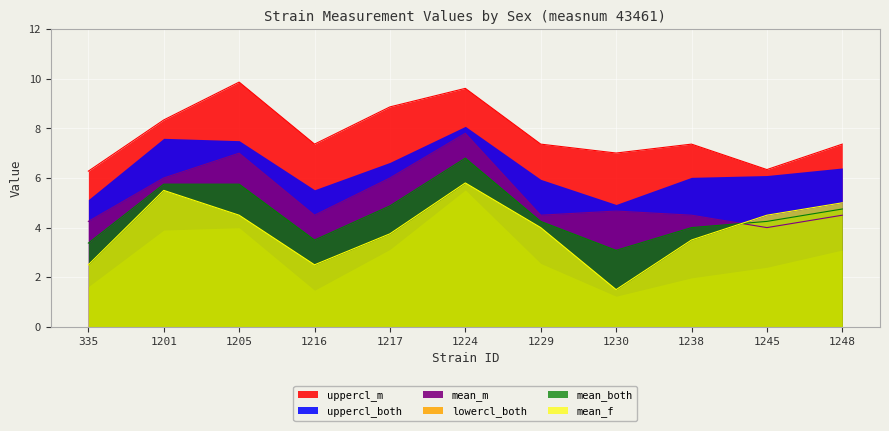

At how many categories does at least one series exceed 6?

11